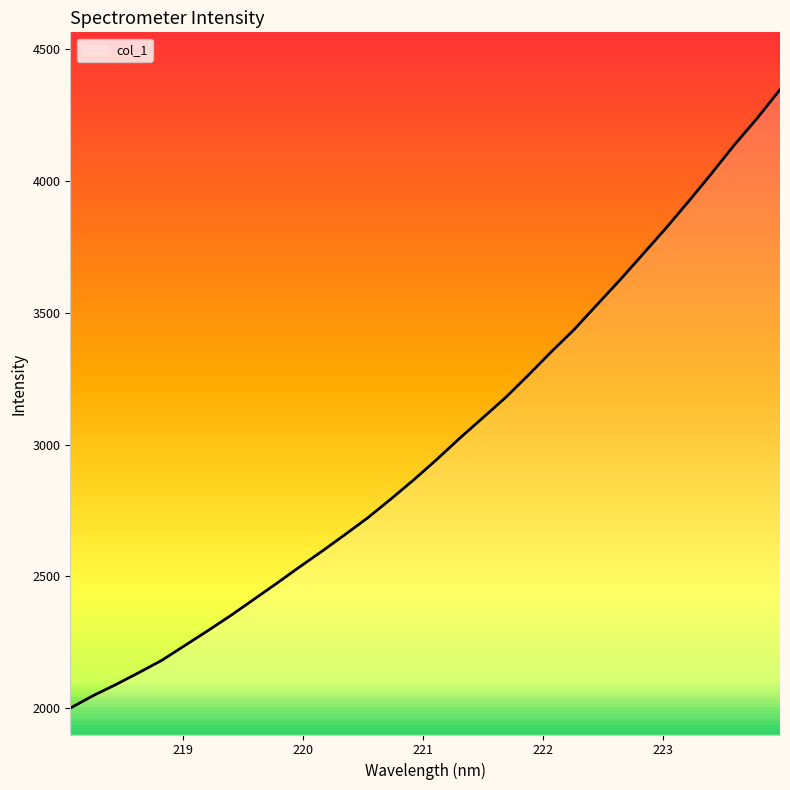

What is the smallest value displayed?

2000.3